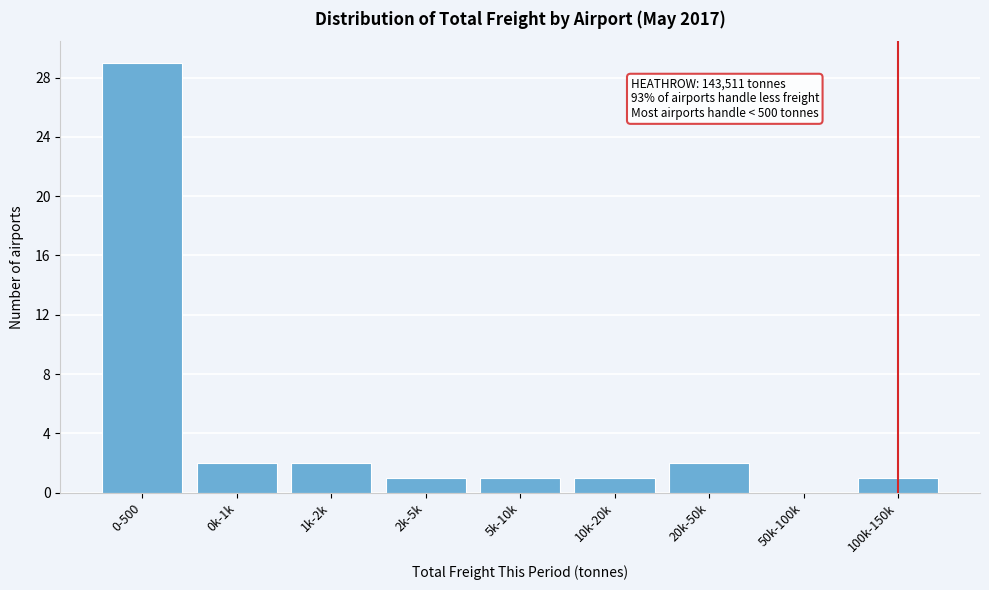

Reading left to right, extract all data points from this chart.

0-500=29	0k-1k=2	1k-2k=2	2k-5k=1	5k-10k=1	10k-20k=1	20k-50k=2	50k-100k=0	100k-150k=1